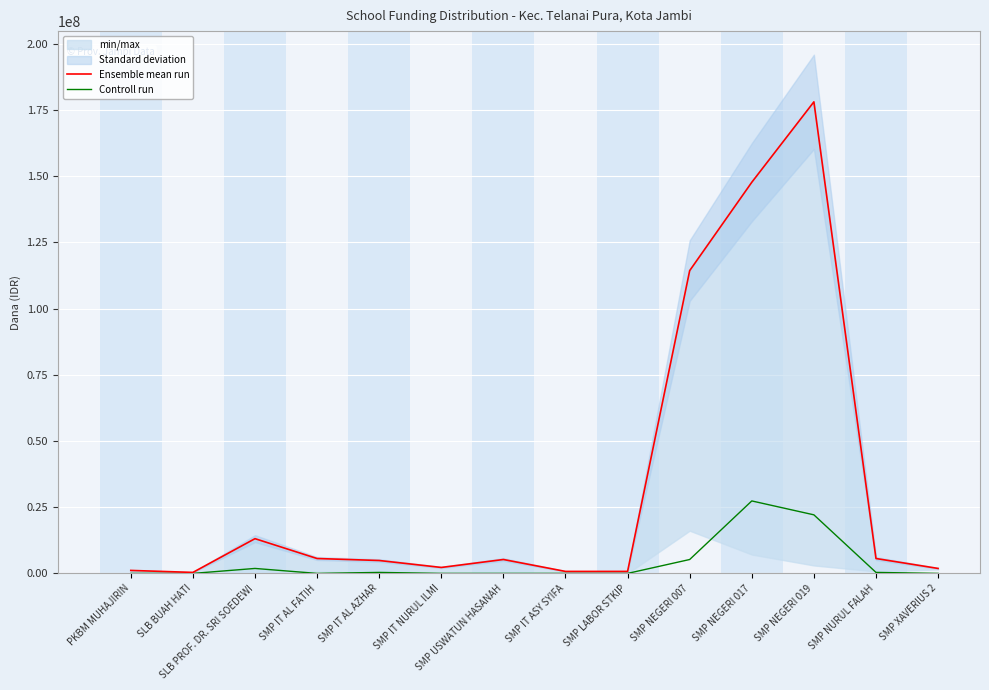

What is the highest value of the Ensemble mean run series?

178125000